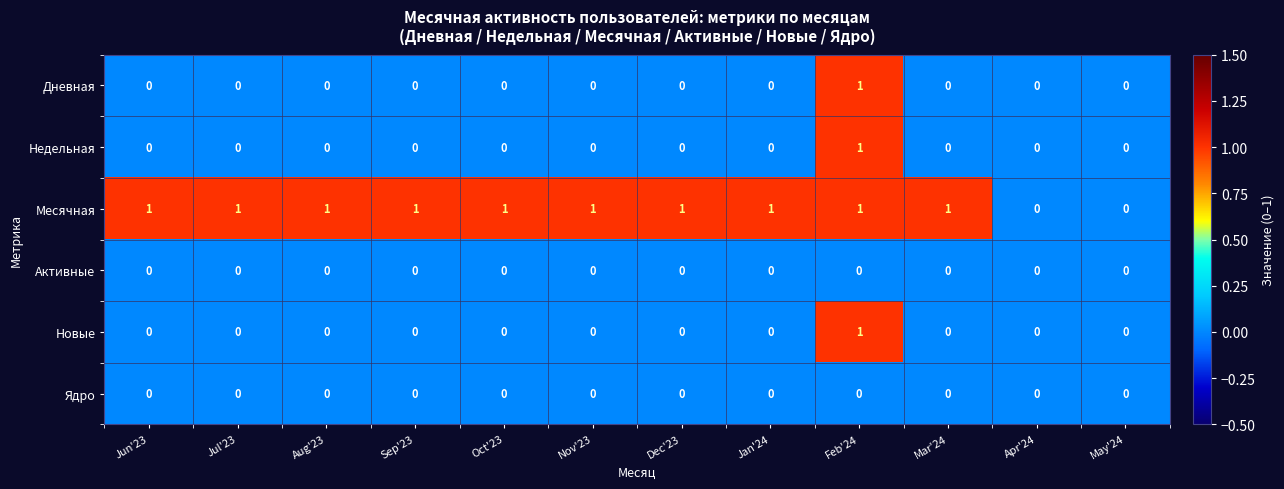

At which category is the sum across all series the highest?

Feb'24